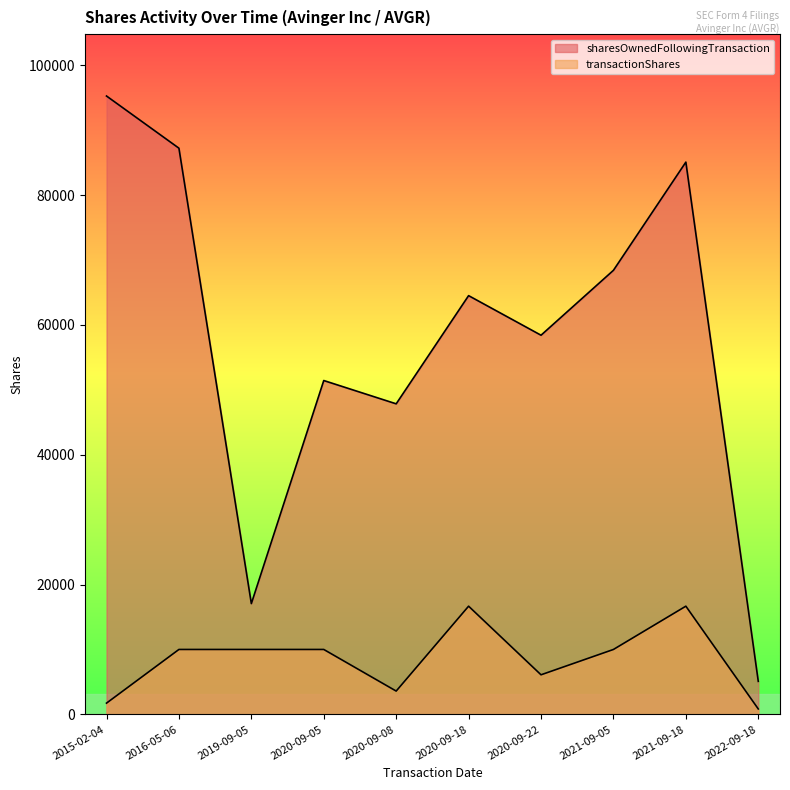

Which series has the largest range (max minus min)?

sharesOwnedFollowingTransaction